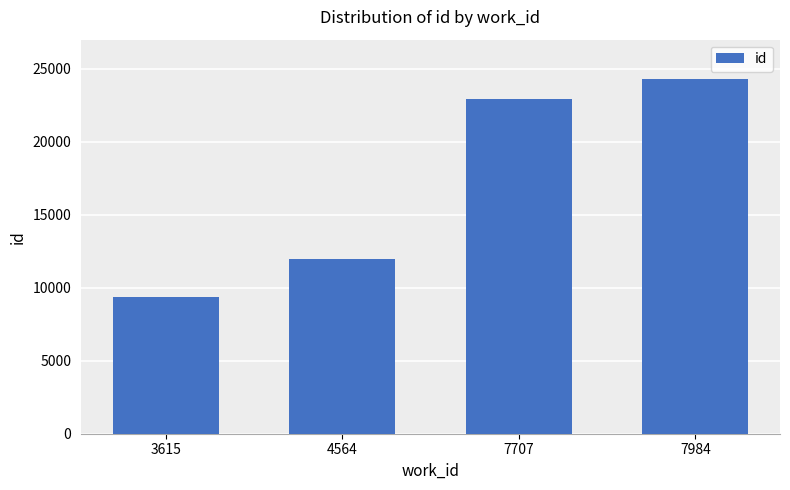

What is the change in value from 3615 to 4564?

+2599